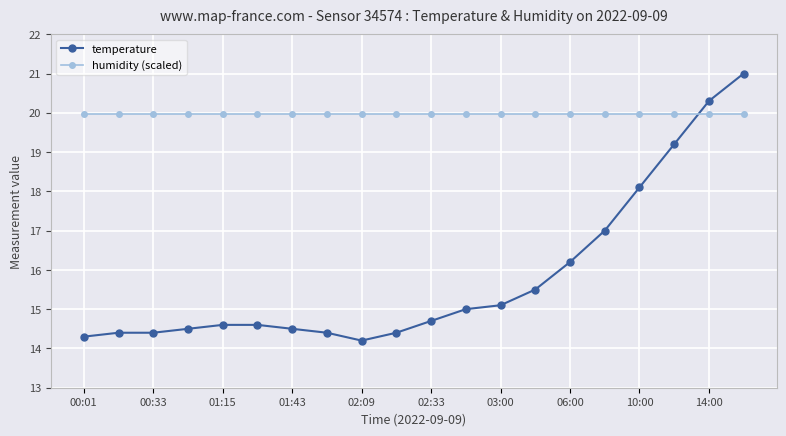

True or false: humidity (scaled) and temperature intersect in this chart.

True